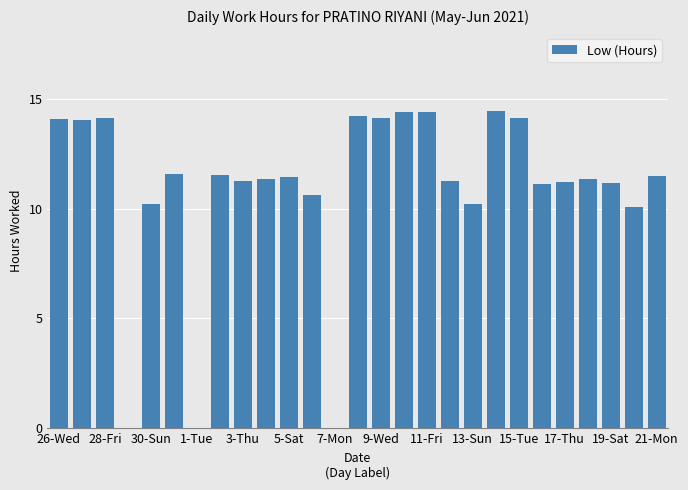

What is the sum of all values?

293.8